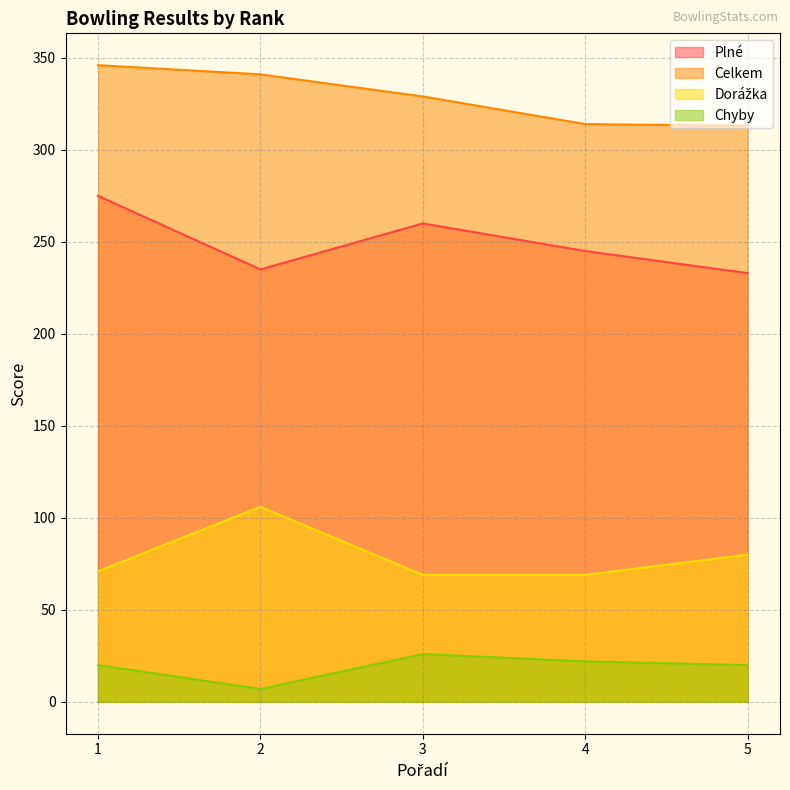

True or false: Chyby and Dorážka cross at least once.

False